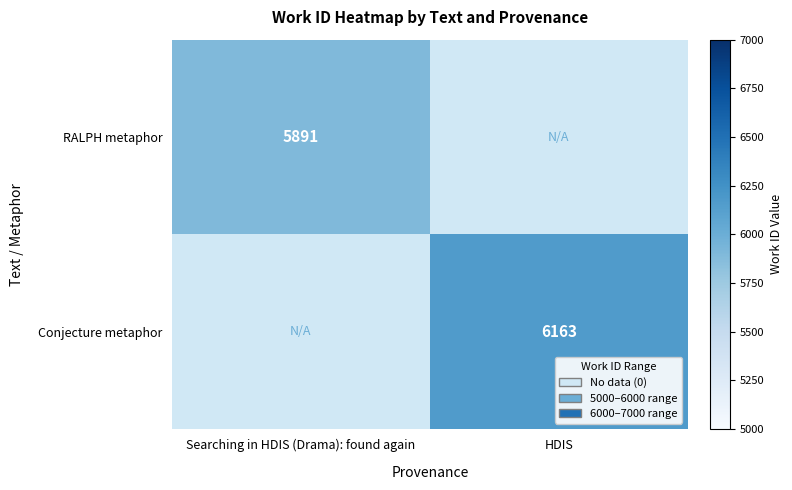

Is it true that Conjecture metaphor equals 6163 at HDIS?

True